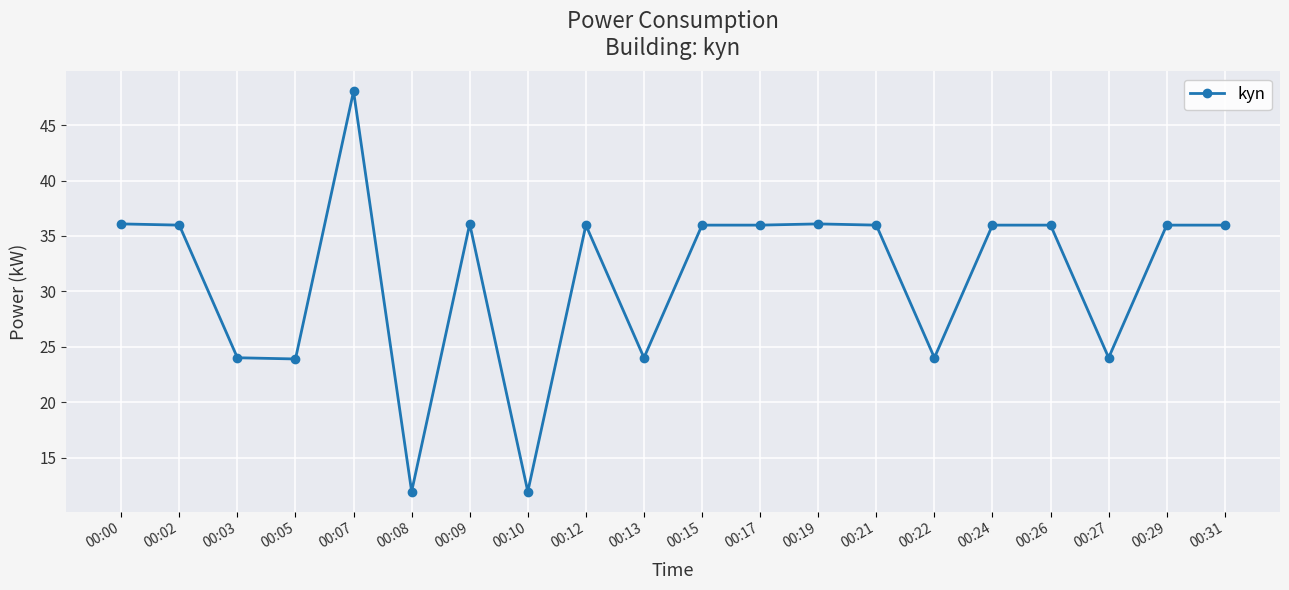

What is the sum of all values?

624.0